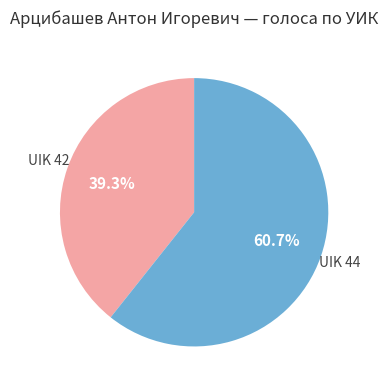

Do UIK 42 and UIK 44 together represent more than half of the pie?

Yes